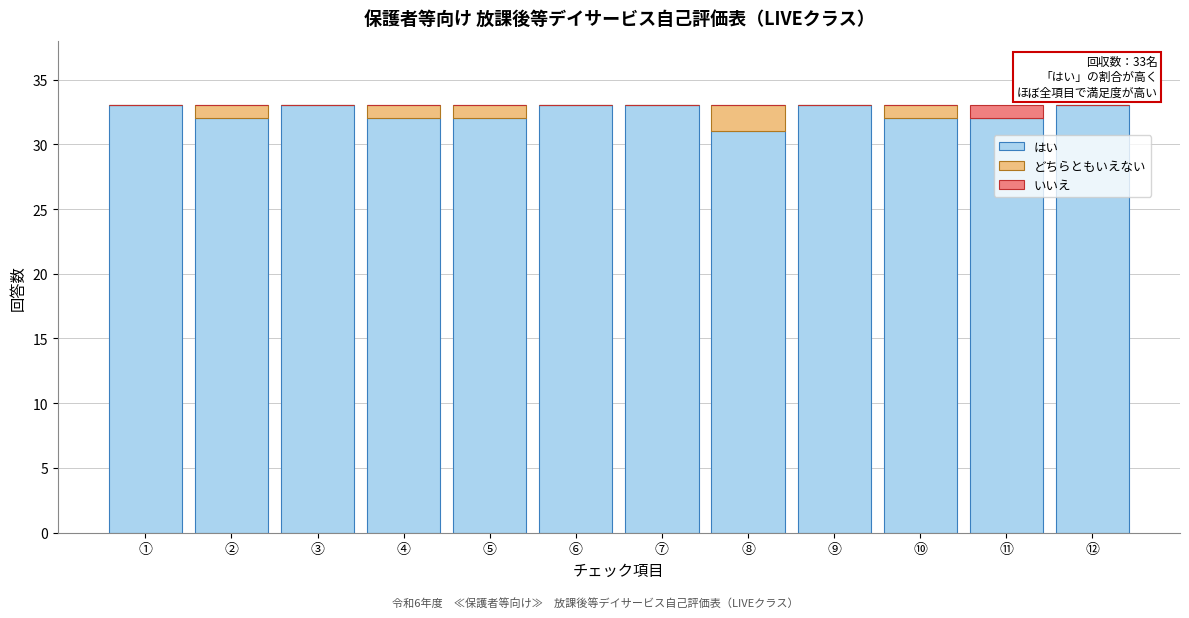

What is the sum of all はい values?

389